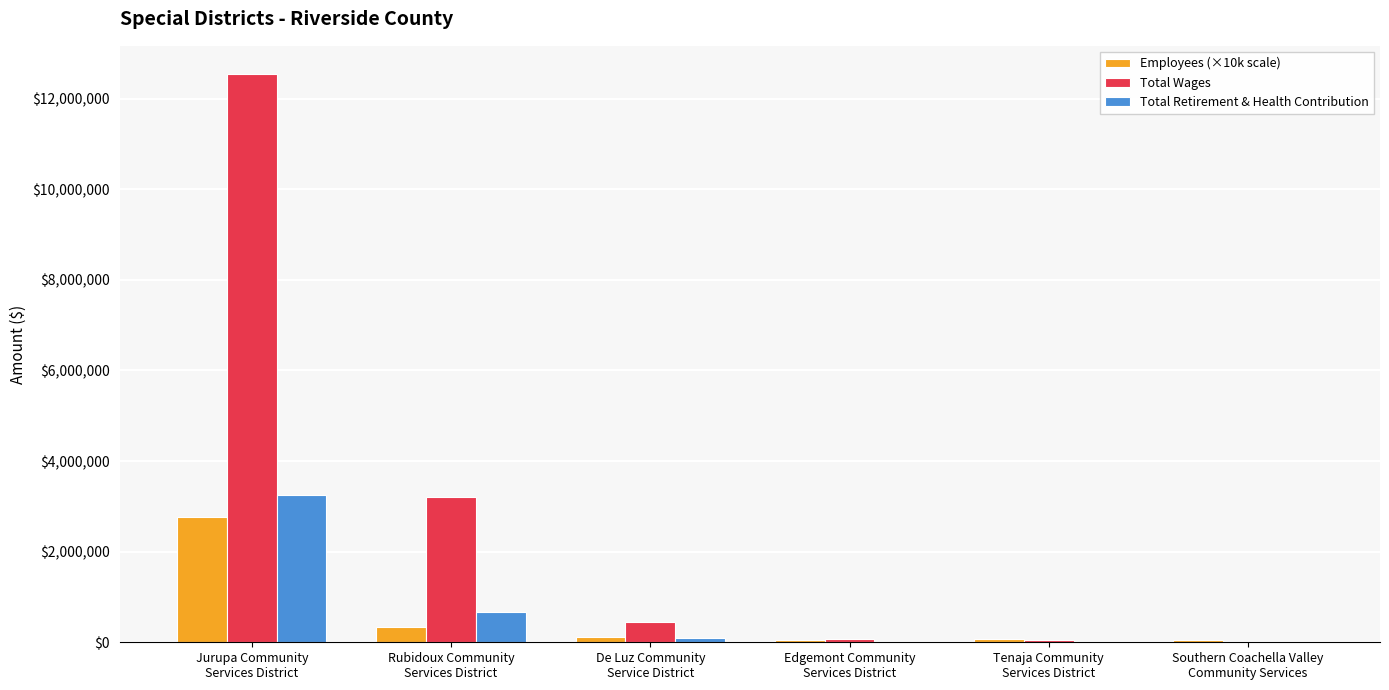

Which series has the largest total across all categories?

Total Wages